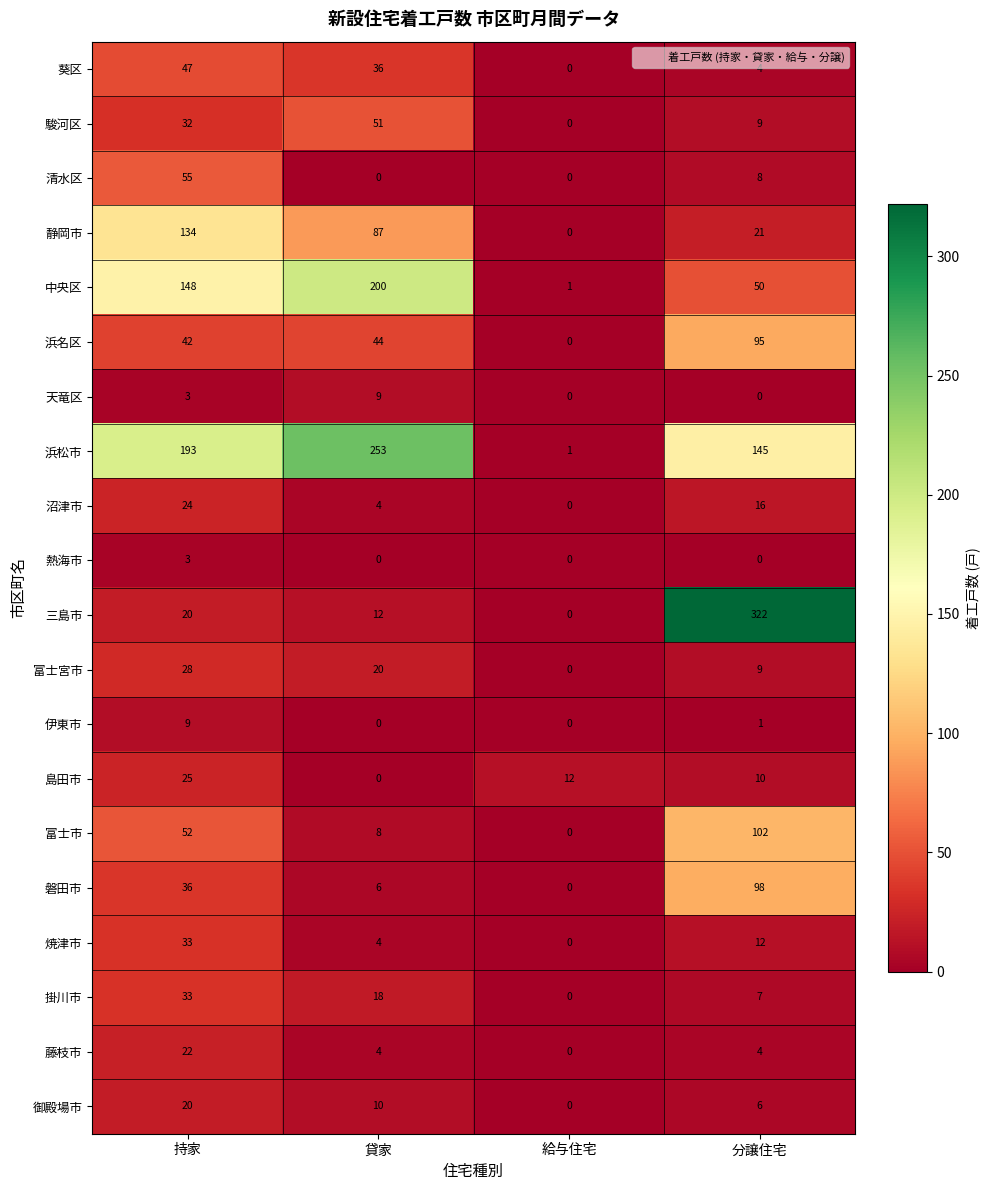

Which series has the largest total across all categories?

浜松市